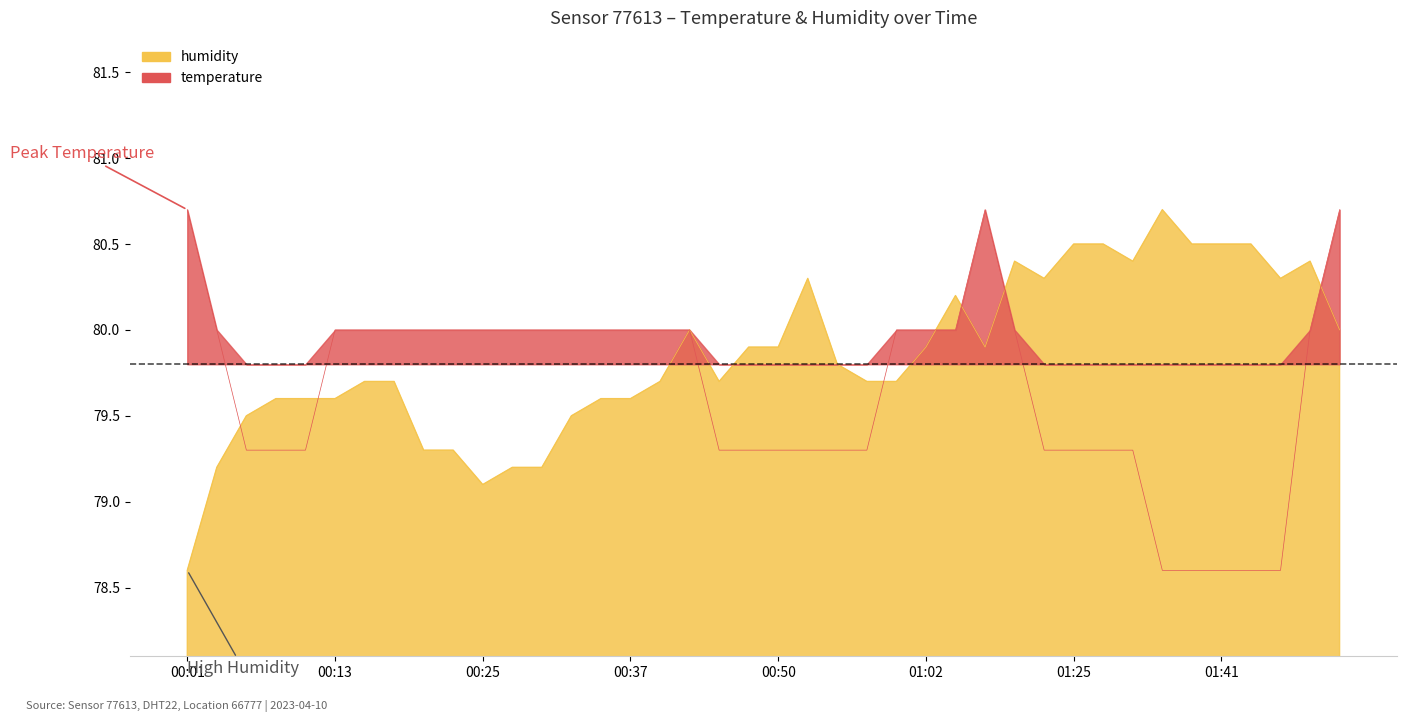

Reading left to right, what are all the values shown in this chart?

humidity: 00:01=78.6	00:03=79.2	00:06=79.5	00:08=79.6	00:11=79.6	00:13=79.6	00:15=79.7	00:18=79.7	00:20=79.3	00:23=79.3	00:25=79.1	00:28=79.2	00:30=79.2	00:33=79.5	00:35=79.6	00:37=79.6	00:40=79.7	00:42=80.0	00:45=79.7	00:47=79.9	00:50=79.9	00:52=80.3	00:54=79.8	00:57=79.7	00:59=79.7	01:02=79.9	01:04=80.2	01:07=79.9	01:15=80.4	01:20=80.3	01:25=80.5	01:31=80.5	01:33=80.4	01:36=80.7	01:38=80.5	01:41=80.5	01:43=80.5	01:46=80.3	01:48=80.4	01:51=80.0
temperature: 00:01=80.7	00:03=80.0	00:06=79.3	00:08=79.3	00:11=79.3	00:13=80.0	00:15=80.0	00:18=80.0	00:20=80.0	00:23=80.0	00:25=80.0	00:28=80.0	00:30=80.0	00:33=80.0	00:35=80.0	00:37=80.0	00:40=80.0	00:42=80.0	00:45=79.3	00:47=79.3	00:50=79.3	00:52=79.3	00:54=79.3	00:57=79.3	00:59=80.0	01:02=80.0	01:04=80.0	01:07=80.7	01:15=80.0	01:20=79.3	01:25=79.3	01:31=79.3	01:33=79.3	01:36=78.6	01:38=78.6	01:41=78.6	01:43=78.6	01:46=78.6	01:48=80.0	01:51=80.7